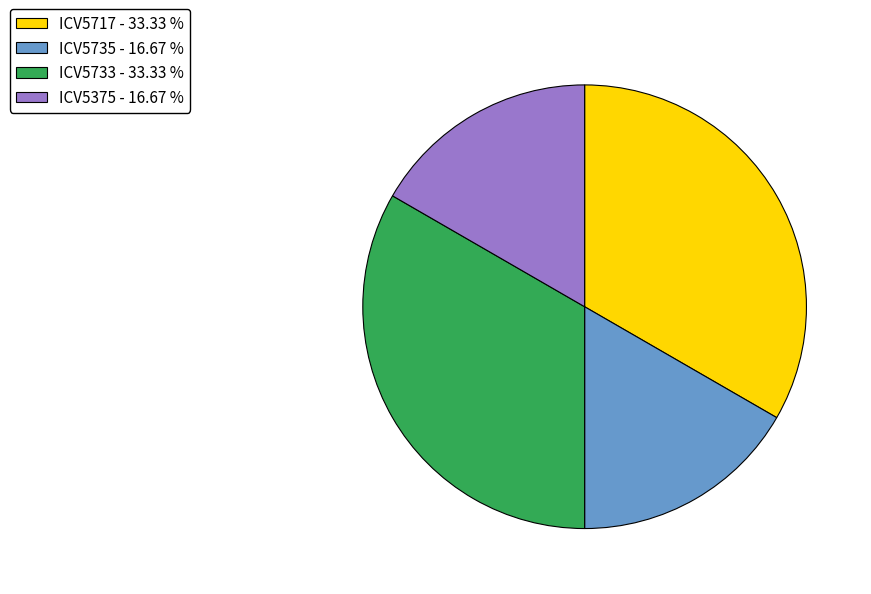

What is the ratio of the value at ICV5735 - 16.67 % to the value at ICV5733 - 33.33 %?

0.5